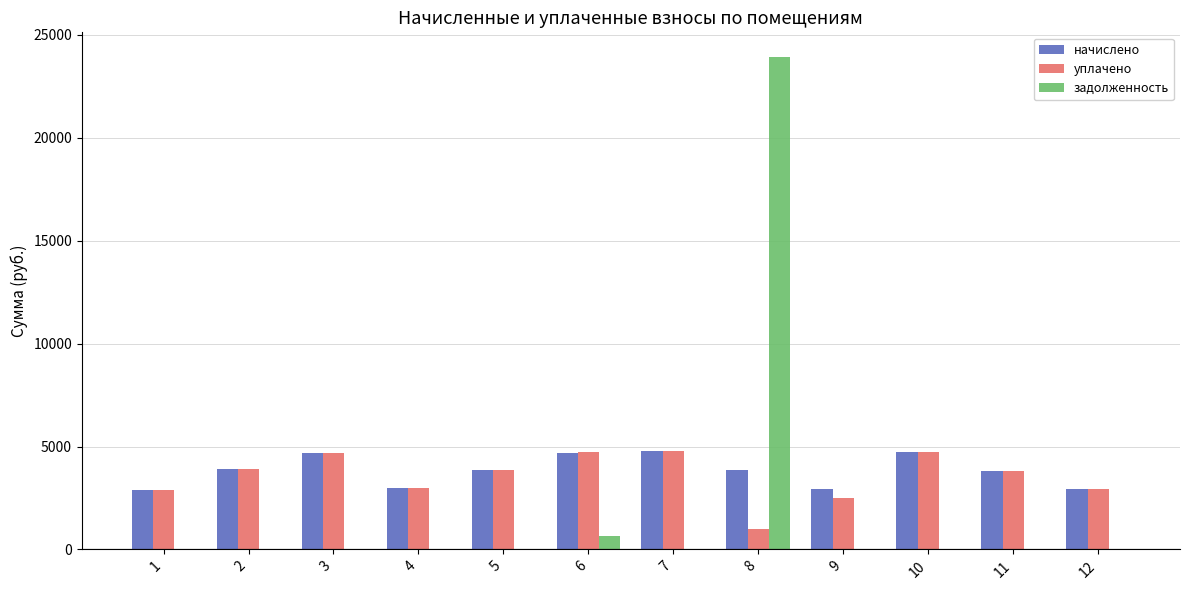

The value of начислено at 4 is 2972.5. True or false?

True